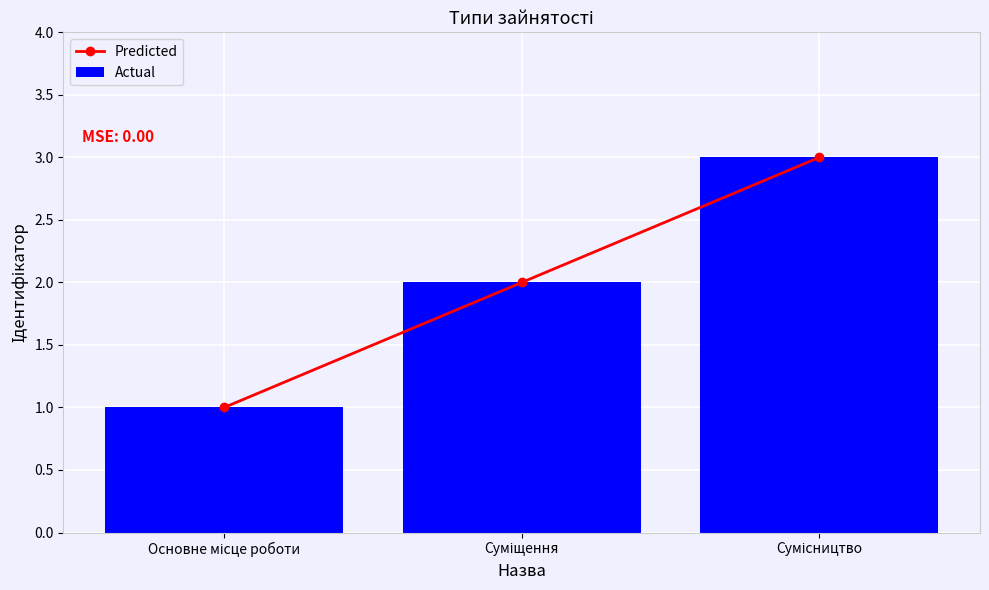

Which series changed the most between Основне місце роботи and Сумісництво?

Predicted